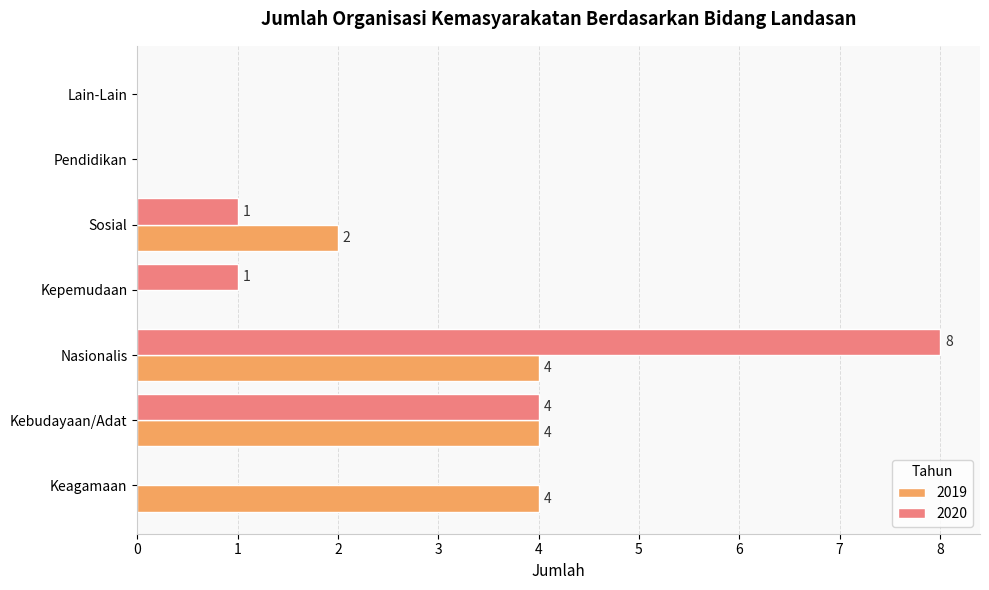

Between Nasionalis and Sosial, which series saw the biggest shift?

2020